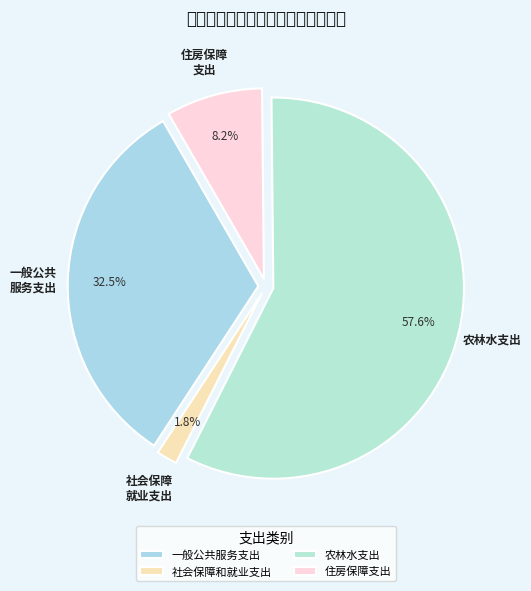

Combined, do 社会保障和就业支出 and 农林水支出 account for over 50%?

Yes